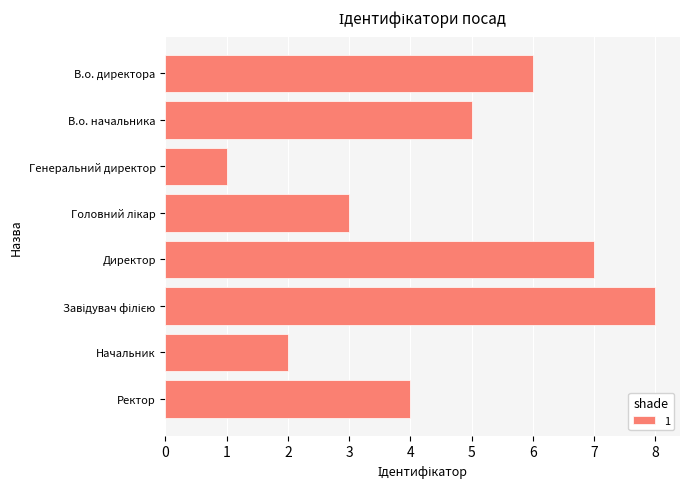

The chart shows a value of 5 at В.о. начальника. True or false?

True